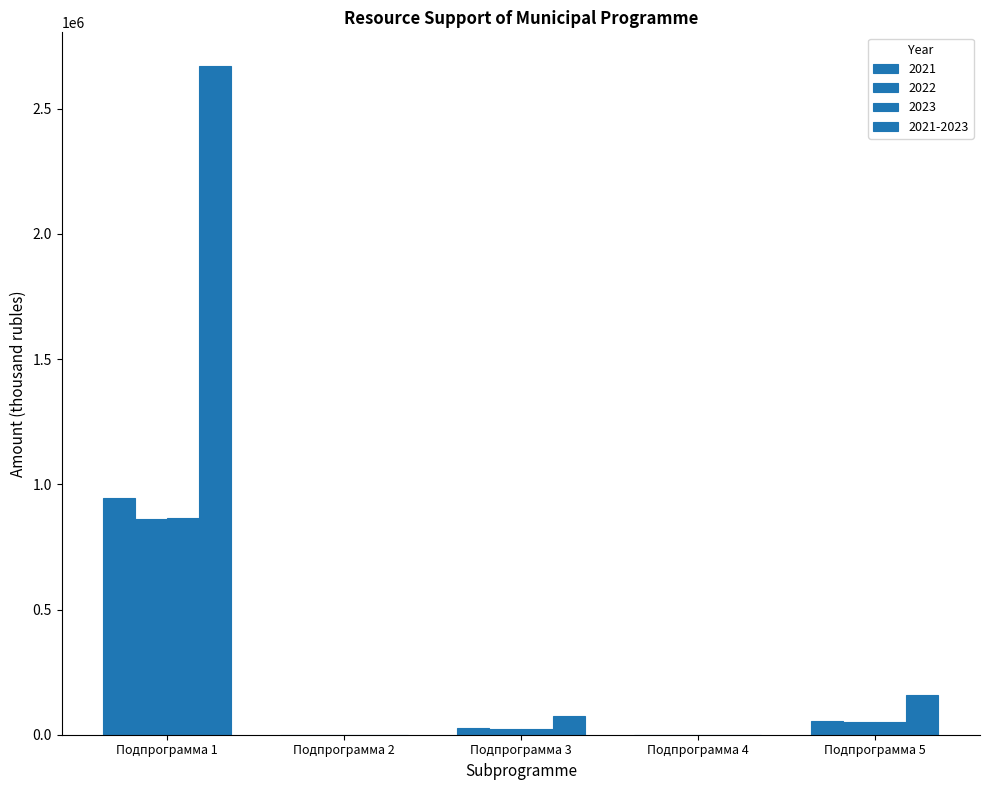

How many data points in 2021-2023 are above 75992?

3